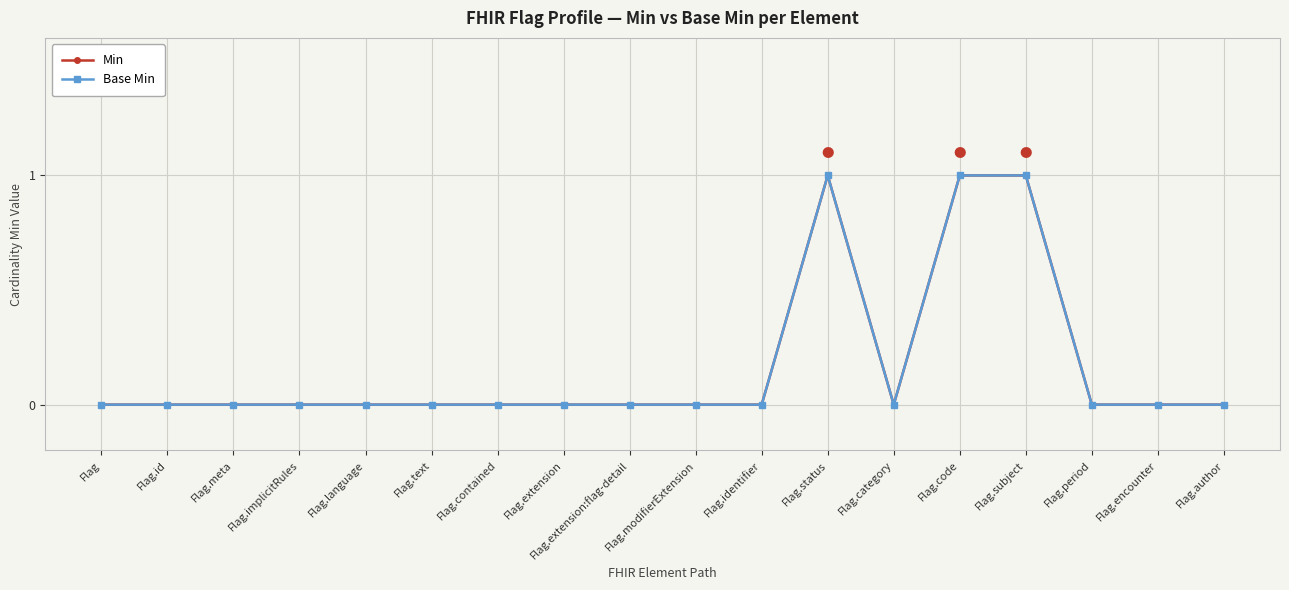

What is the maximum value shown in the chart?

1